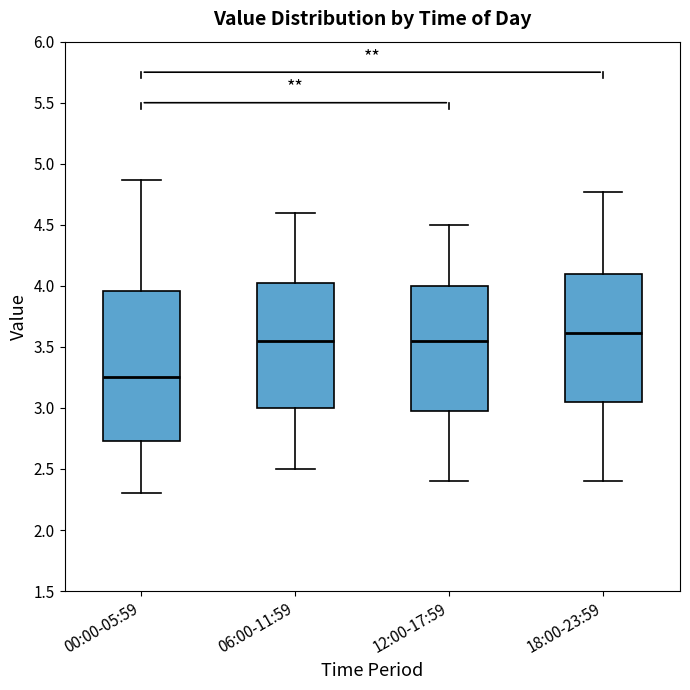

Which box has the highest median line?

18:00-23:59